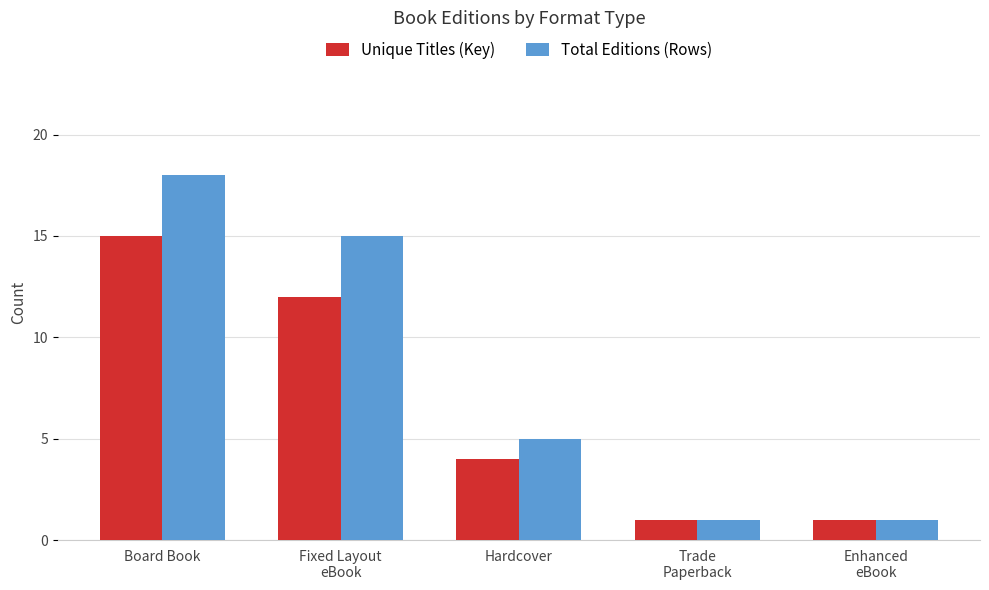

How many values in the Total Editions (Rows) series are below 5?

2